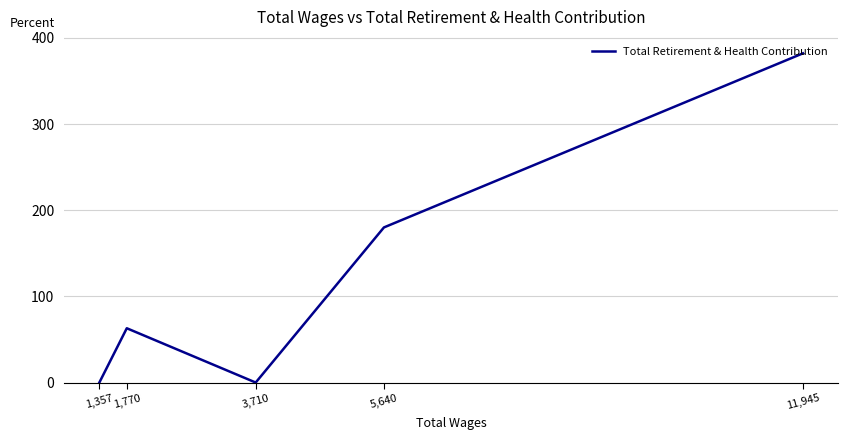

What is the change in value from 11,945 to 1,770?

-319